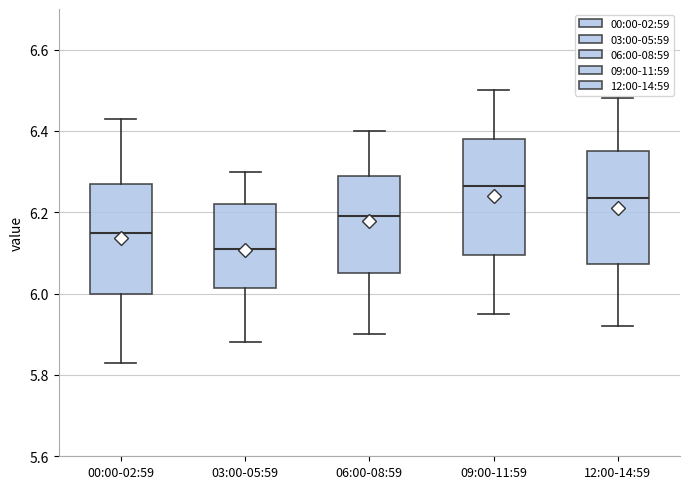

Which box has the highest median line?

09:00-11:59